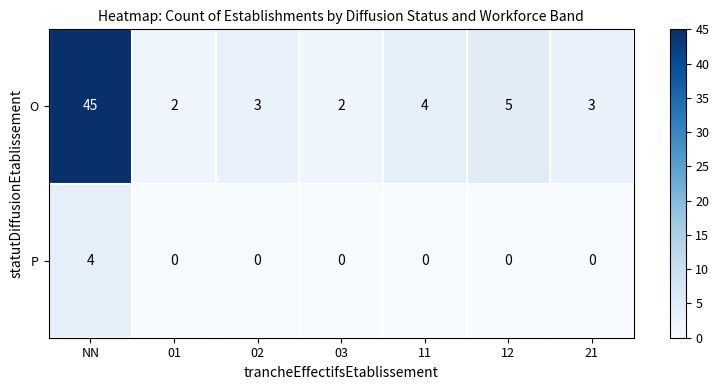

Reading left to right, what are all the values shown in this chart?

O: NN=45	01=2	02=3	03=2	11=4	12=5	21=3
P: NN=4	01=0	02=0	03=0	11=0	12=0	21=0